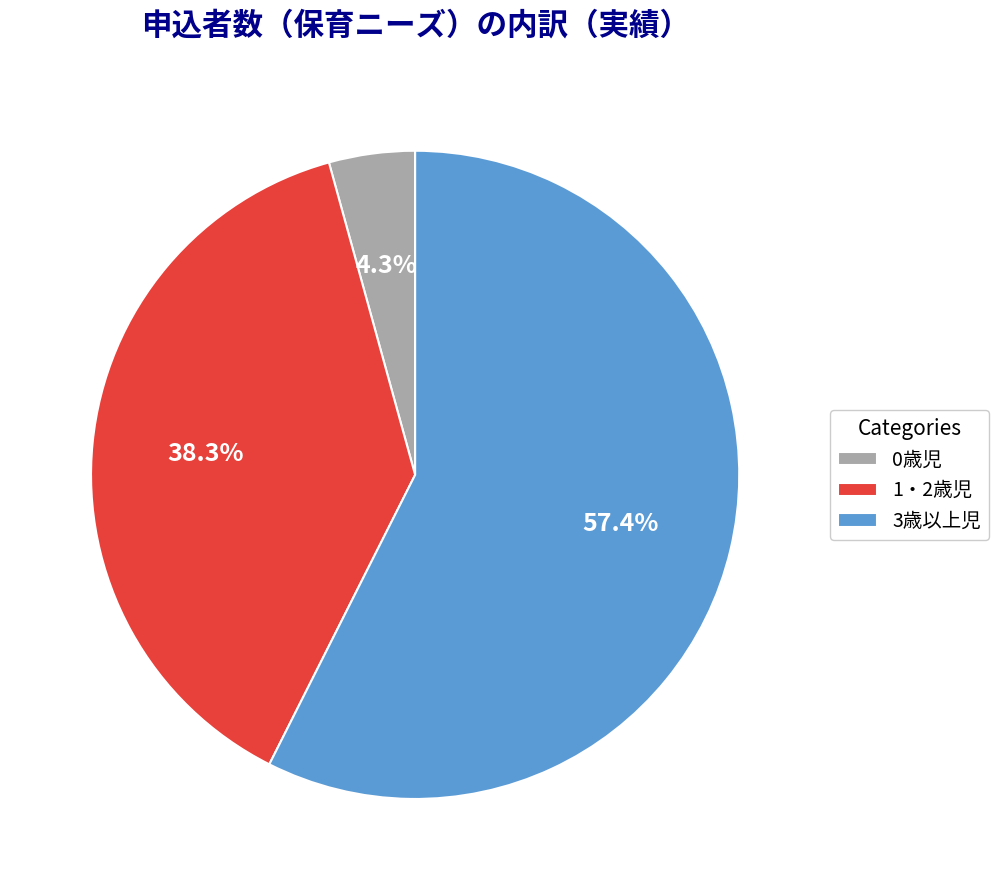

Approximately how many times larger is the value at 0歳児 compared to 1・2歳児?

0.1